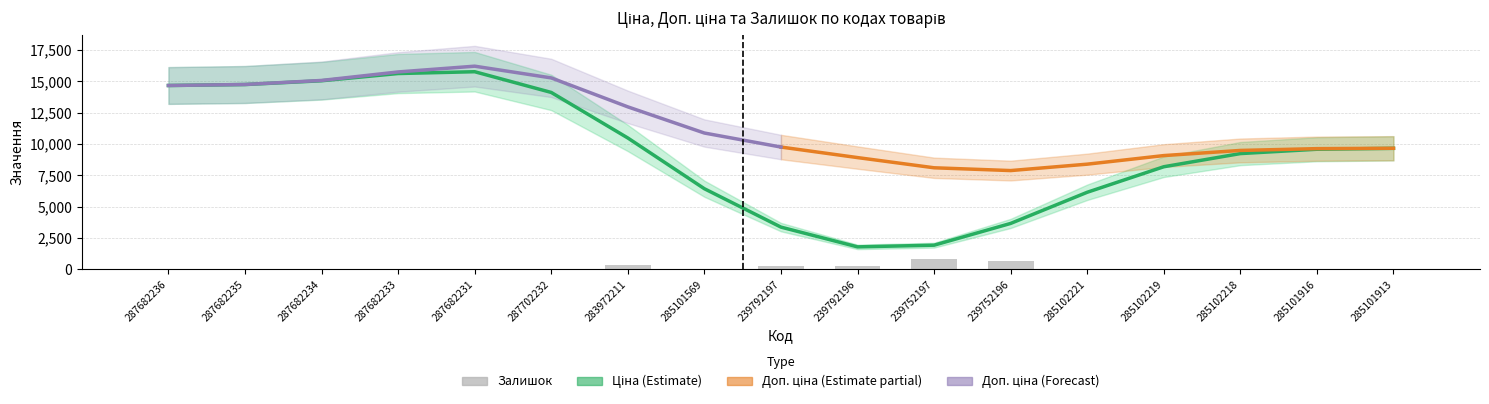

Rank the series at 285102221 from lowest to highest value.

Залишок, Ціна, Доп. ціна